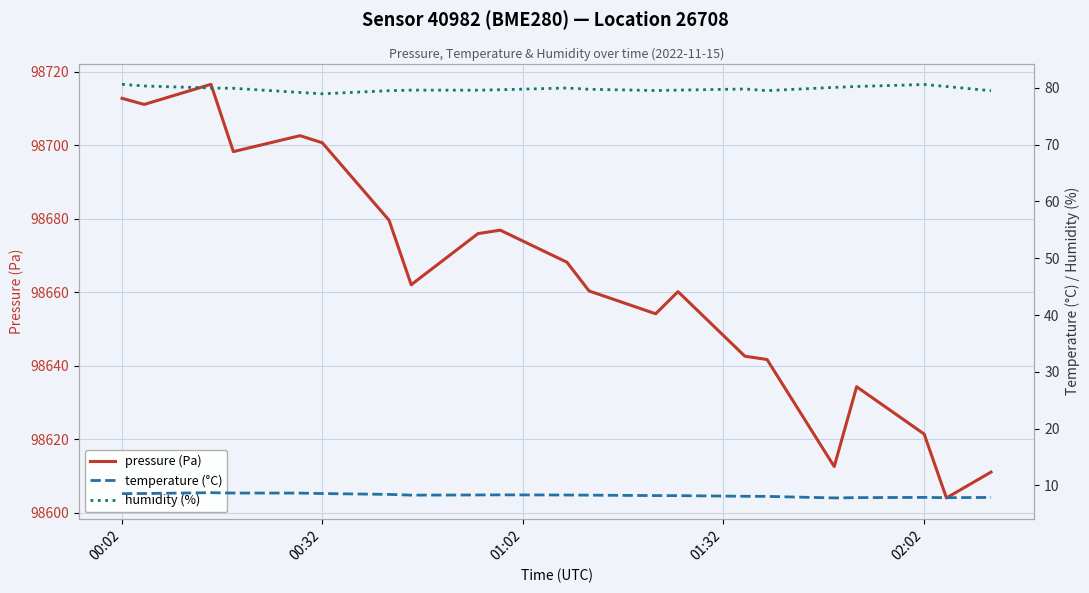

The value of humidity (%) at 19 is 111.0. True or false?

False